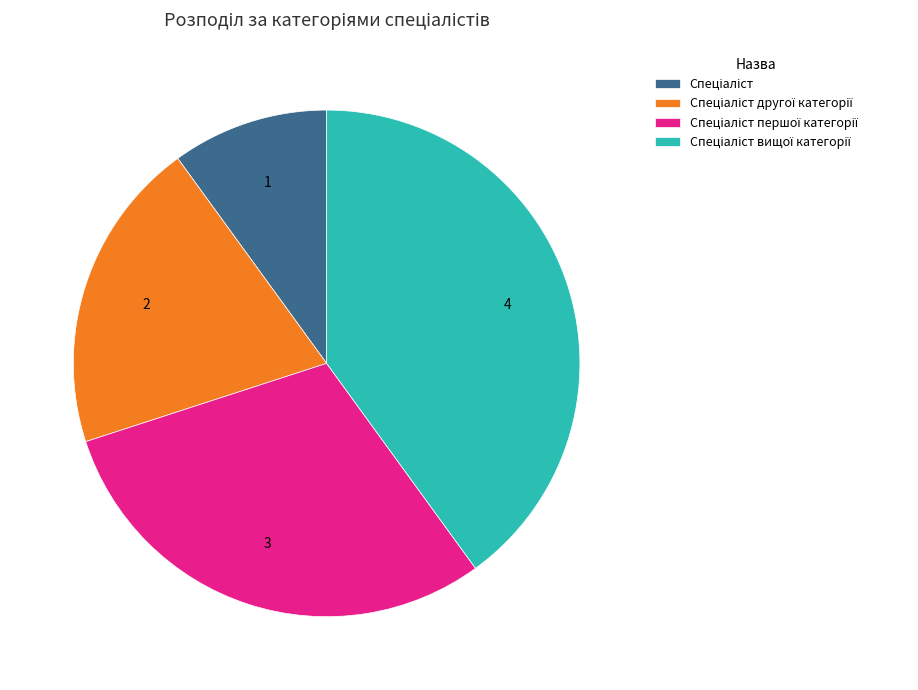

Is there any slice that represents more than half of the pie?

No